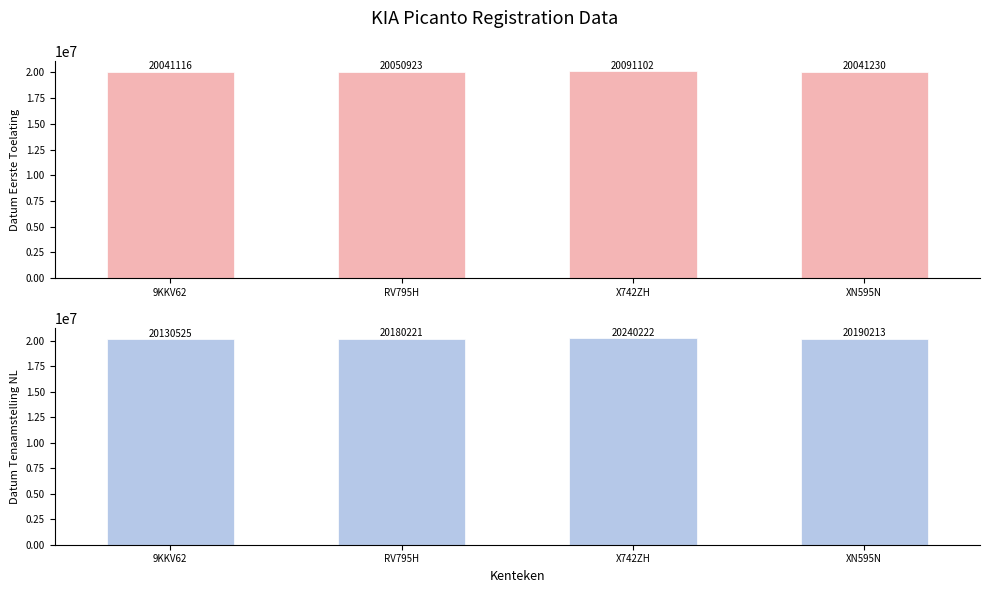

What is the average value of the datum_eerste_tenaamstelling_in_nederland series?

20185295